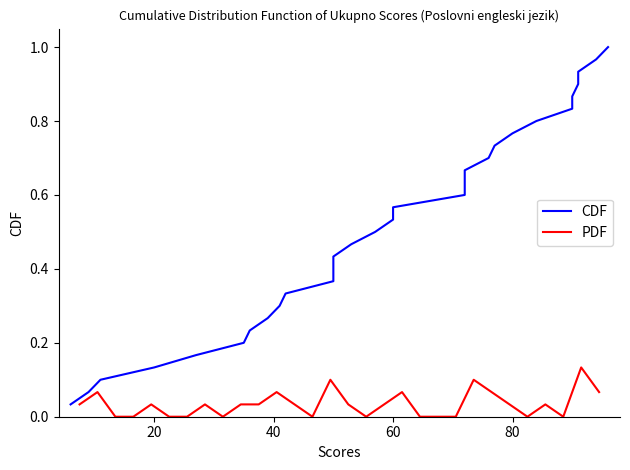

True or false: PDF and CDF intersect in this chart.

False